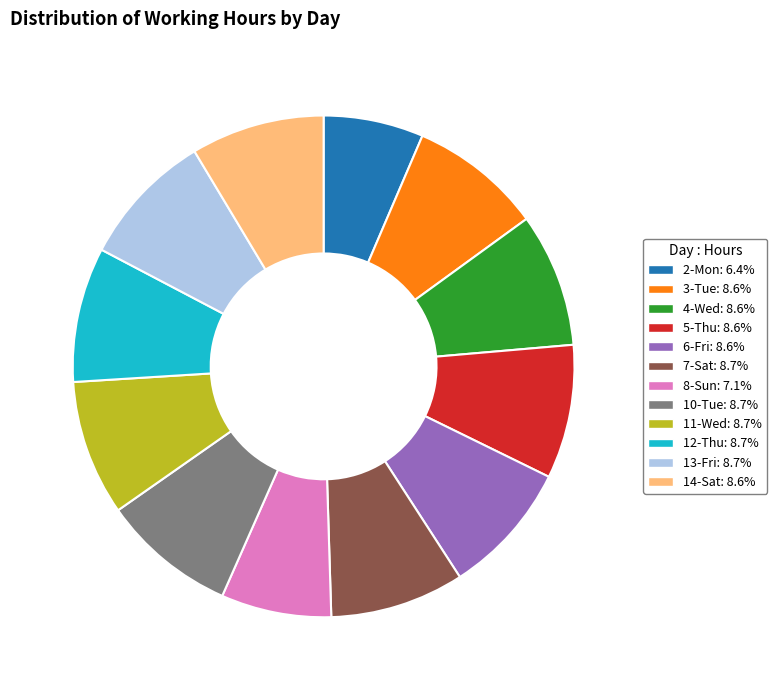

Does any single category account for the majority?

No